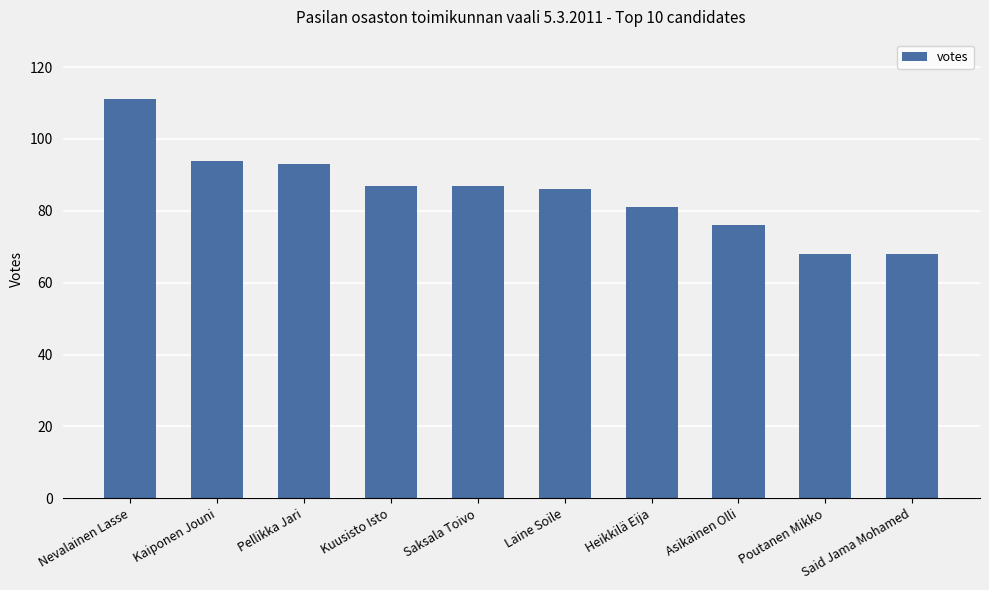

What is the sum of the values at Heikkilä Eija and Kuusisto Isto?

168